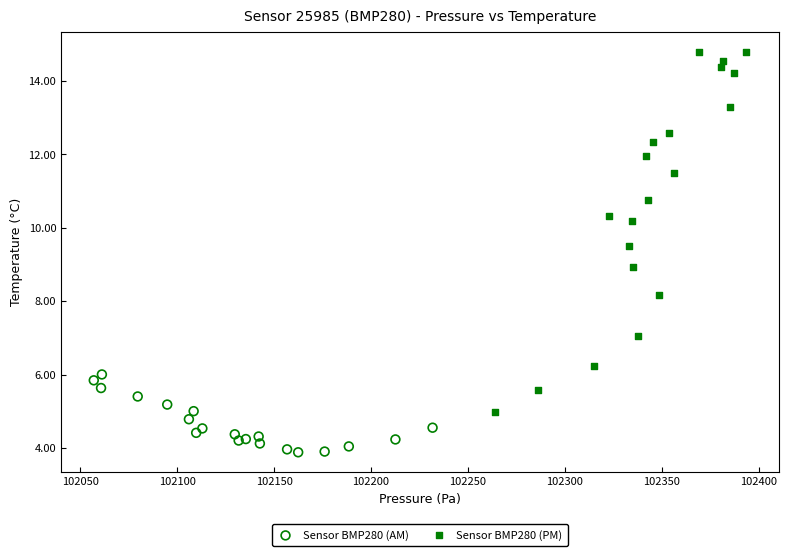

Which series has the largest Y range (max minus min)?

Sensor BMP280 (PM)